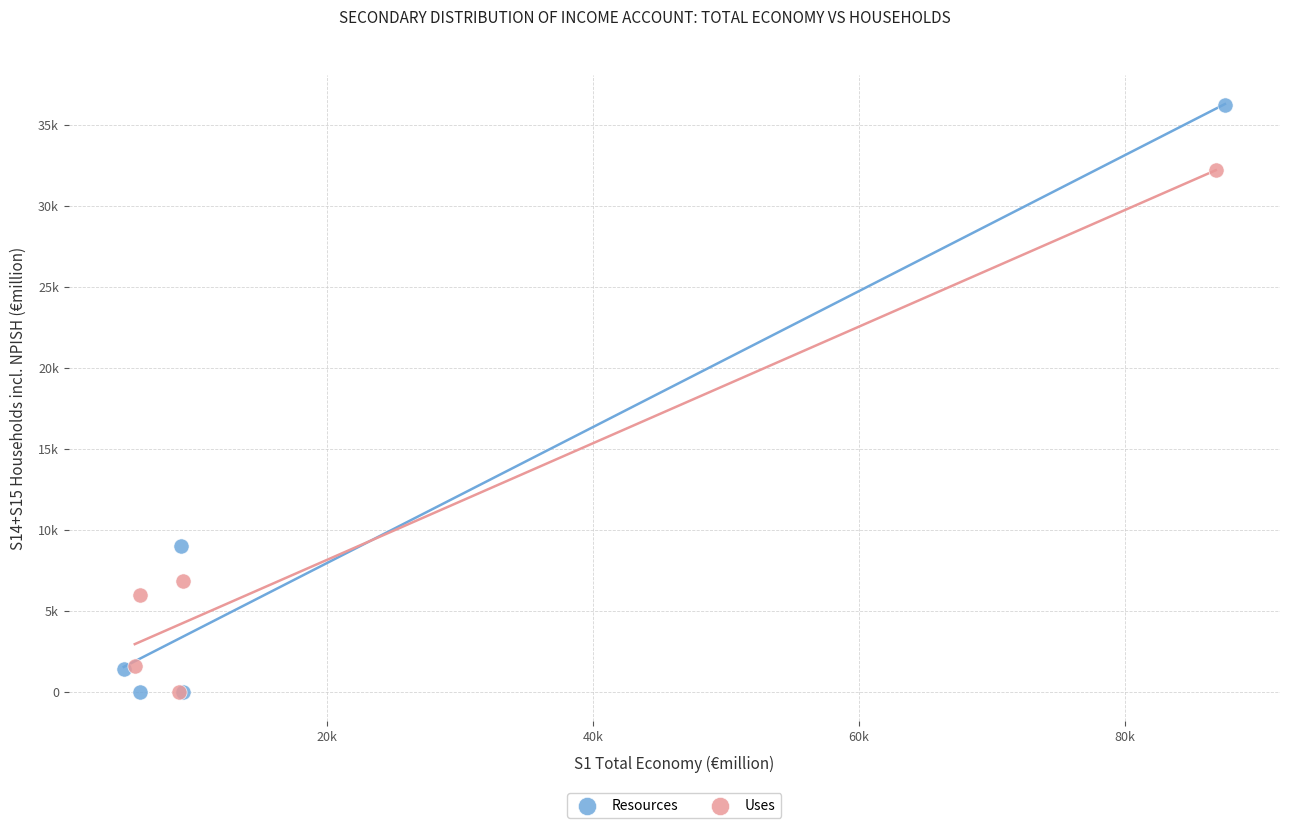

Which series has the widest spread of Y values?

Resources